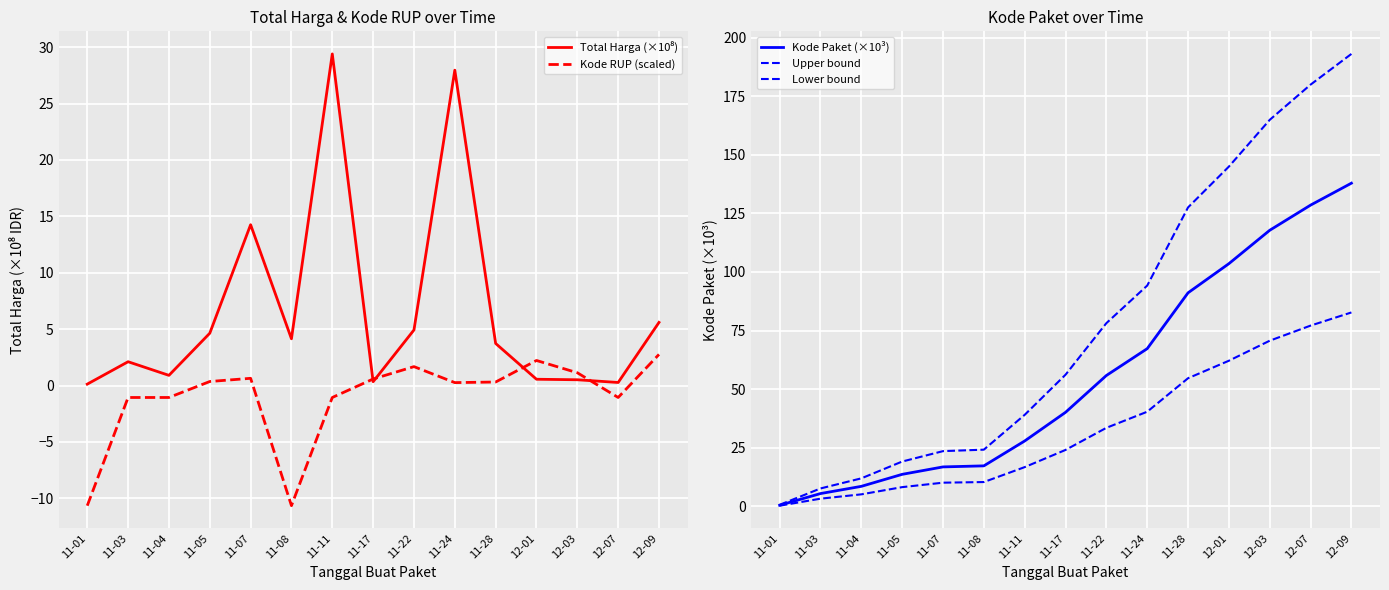

What are all the series names shown in the legend?

Total Harga (×10⁸), Kode RUP (scaled), Kode Paket (×10³), Upper bound, Lower bound